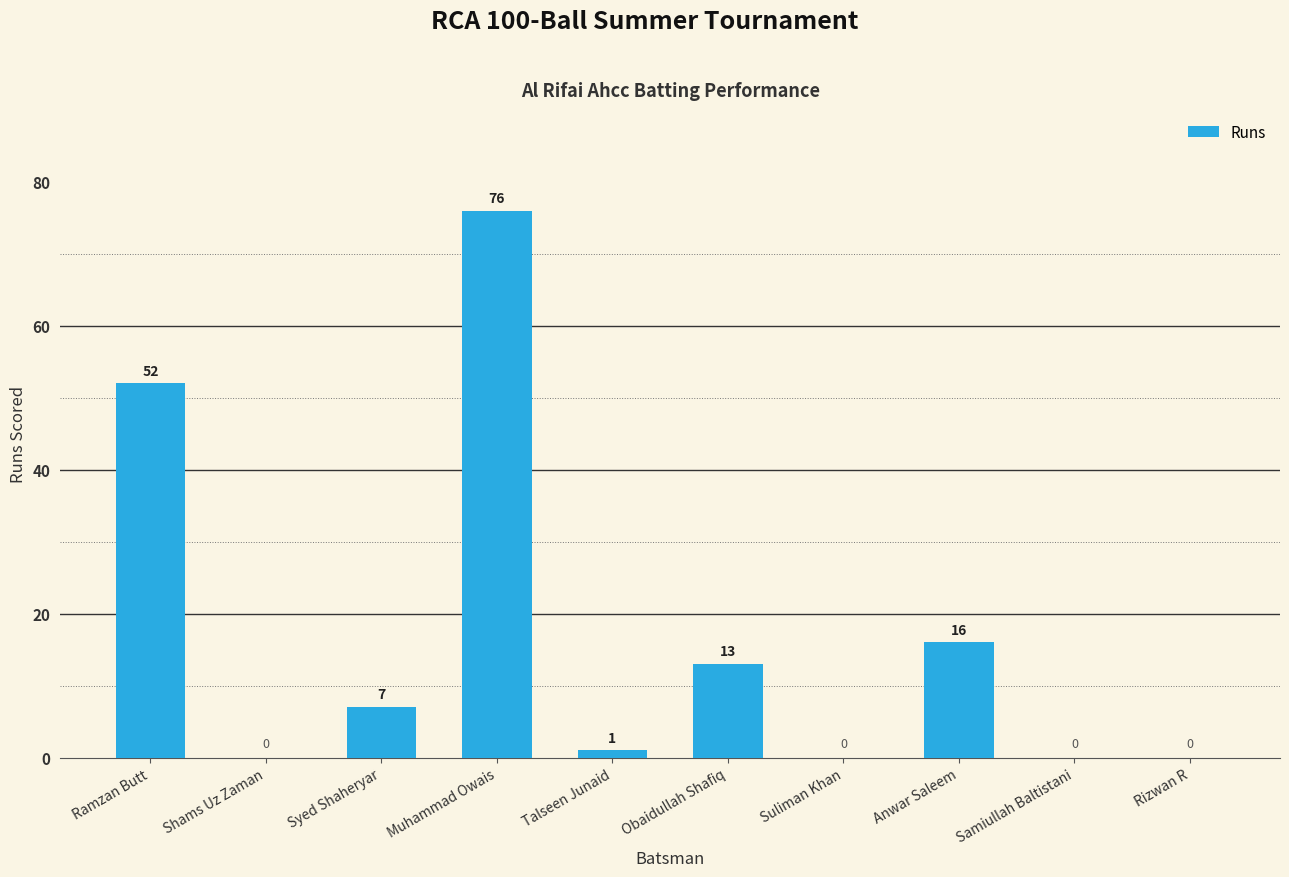

Reading right to left, what are all the values shown in this chart?

Rizwan R=0	Samiullah Baltistani=0	Anwar Saleem=16	Suliman Khan=0	Obaidullah Shafiq=13	Talseen Junaid=1	Muhammad Owais=76	Syed Shaheryar=7	Shams Uz Zaman=0	Ramzan Butt=52